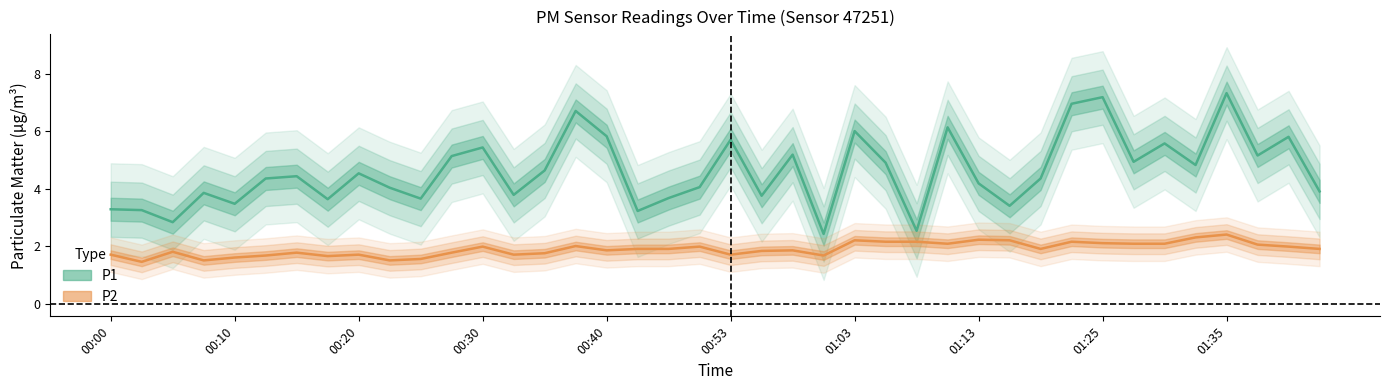

Which has a higher value, 26 or 00:00?

00:00